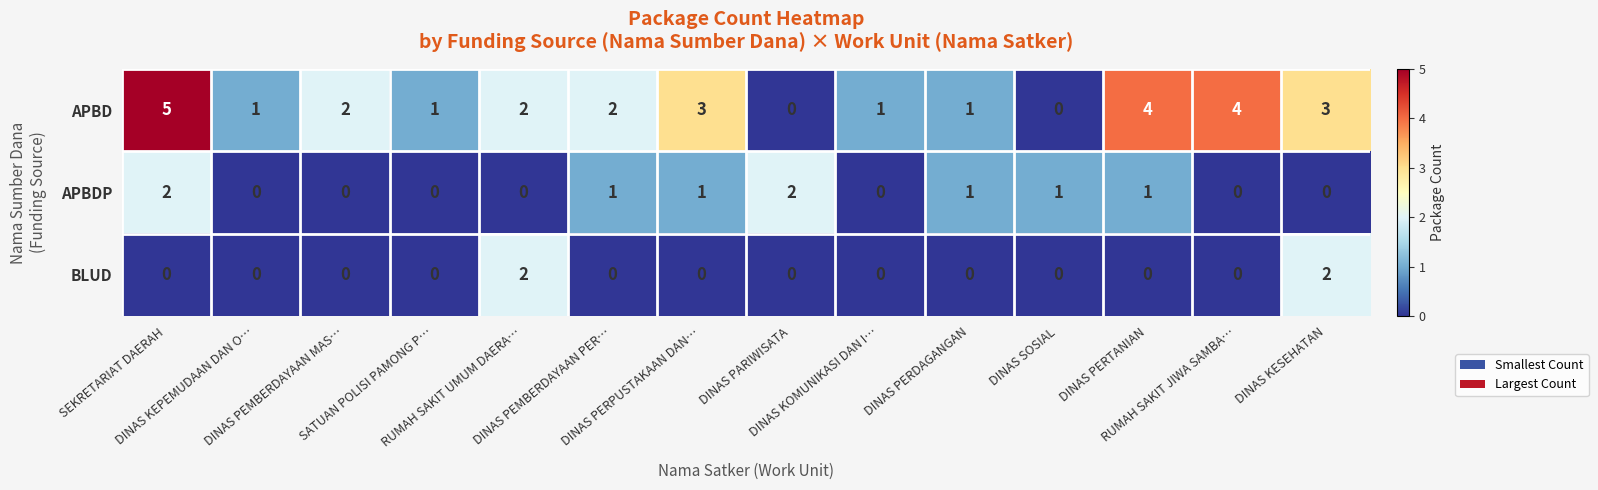

What is the maximum value shown in the chart?

5